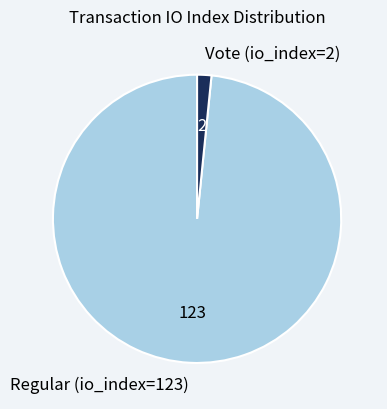

Is there a majority slice in this chart?

Yes